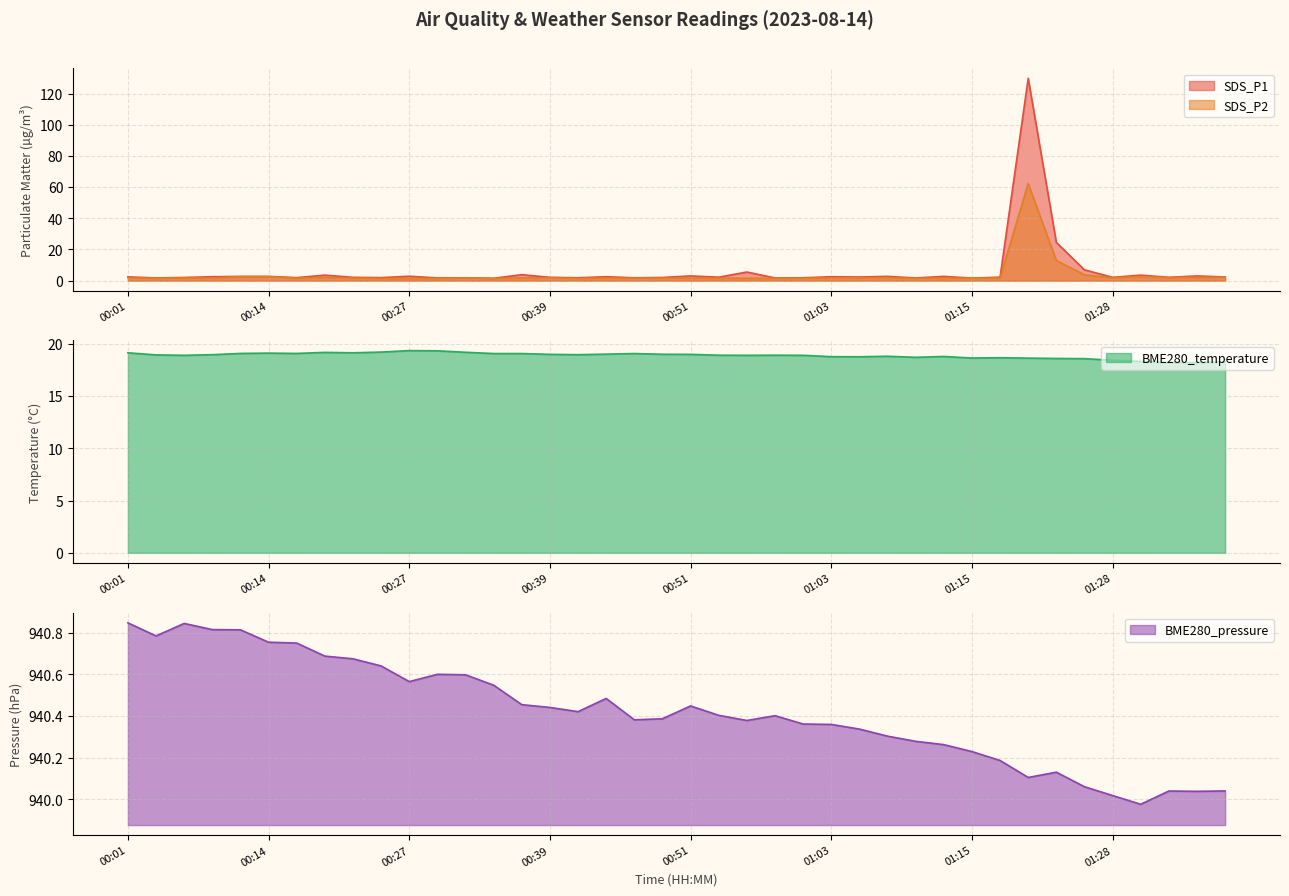

Is it true that BME280_temperature equals 19.1 at 00:14?

True